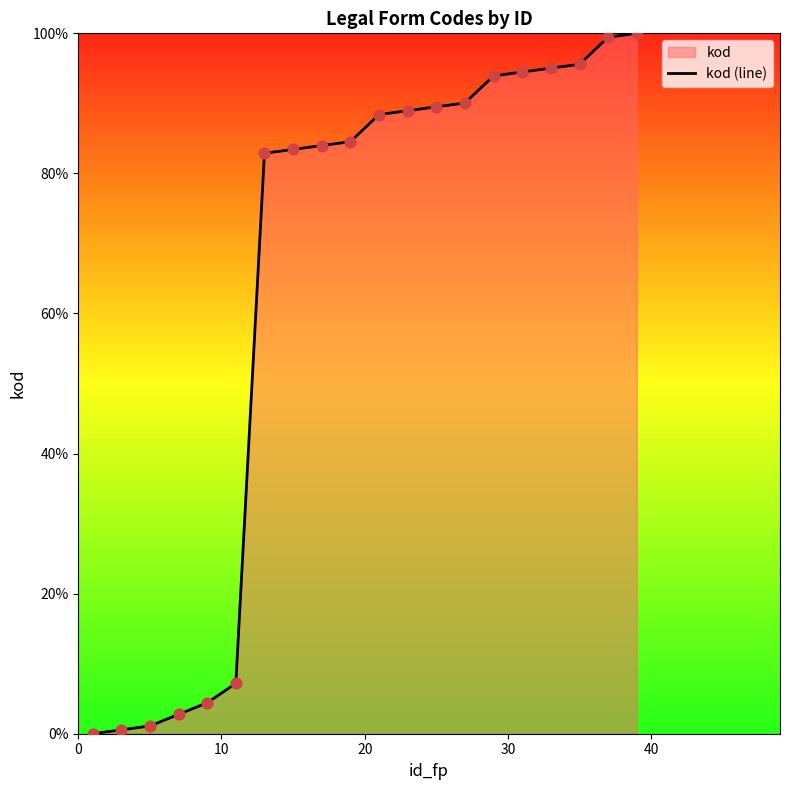

What is the difference between the maximum and minimum values?

100.0